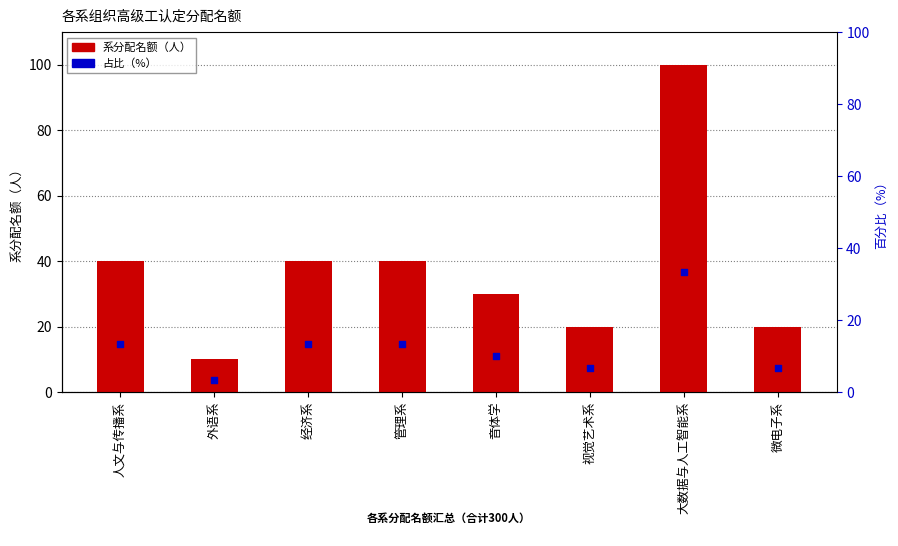

What are all the series names shown in the legend?

系分配名额（人）, 百分比（%）